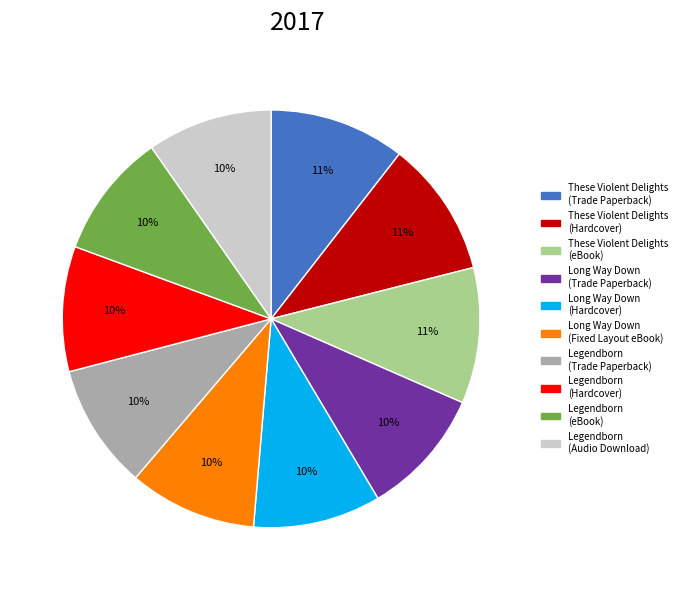

To the nearest percent, what is the combined percentage of Legendborn (Hardcover) and Legendborn (Audio Download)?

19%